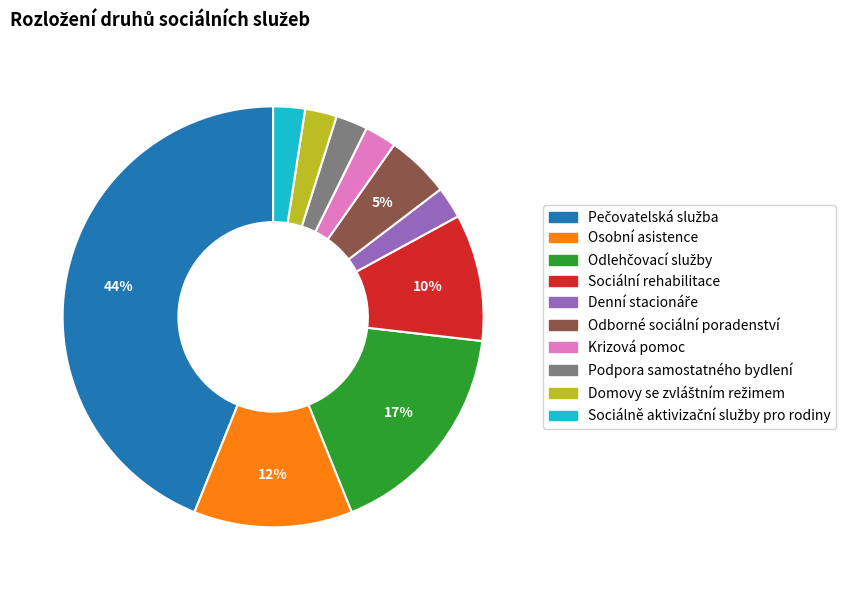

To the nearest percent, what portion does Sociální rehabilitace represent?

10%